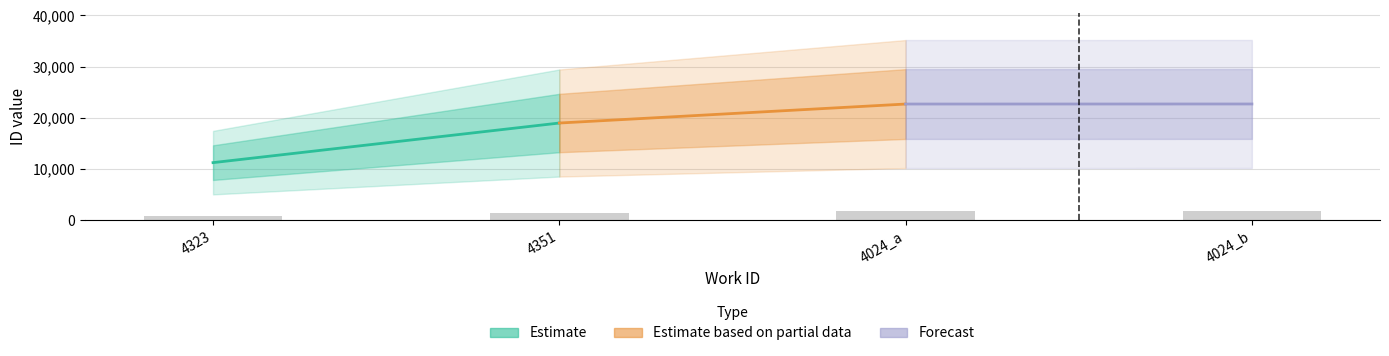

What is the sum of the values at 4024_b and 4024_a?

3634.2